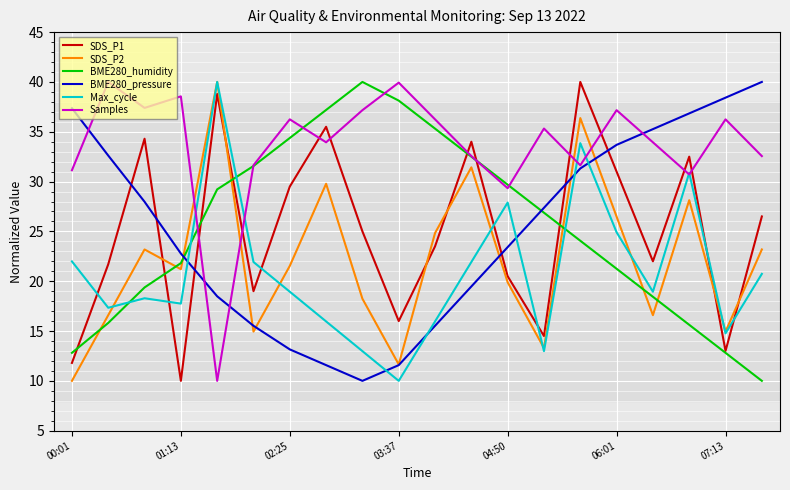

Which series has the largest total across all categories?

Samples